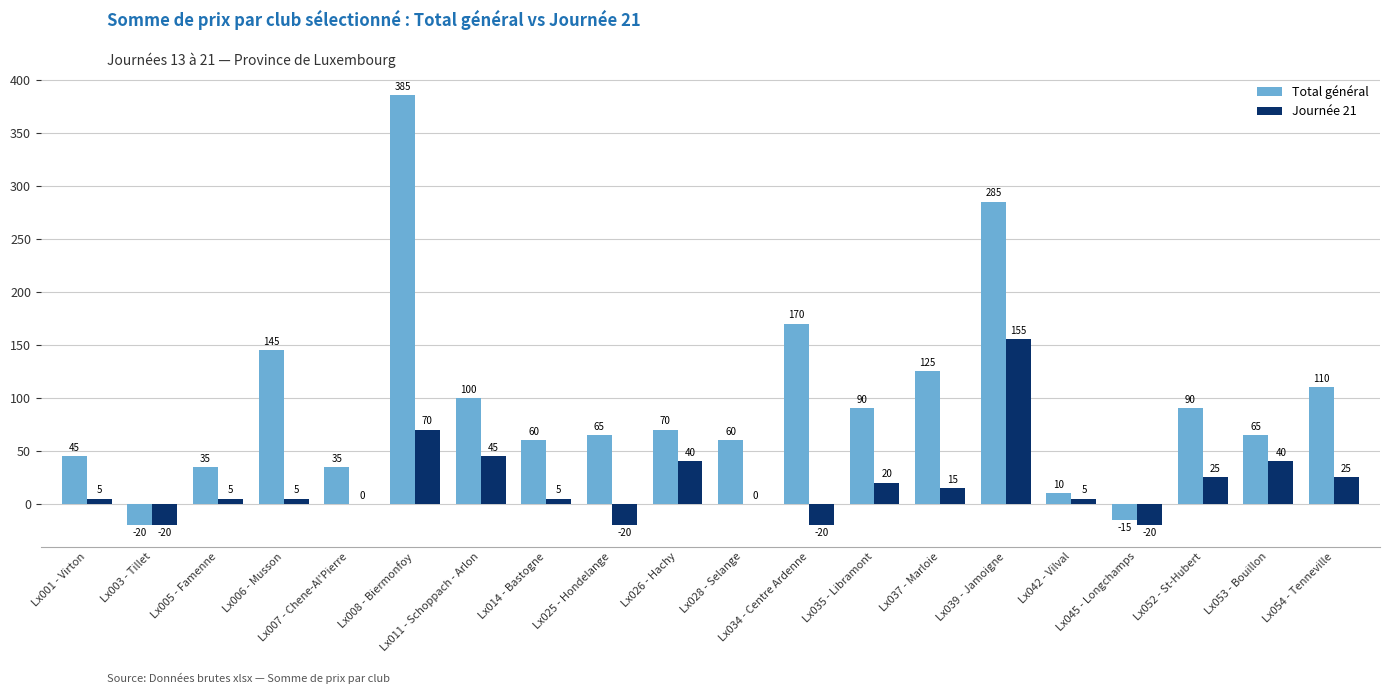

What is the maximum value shown in the chart?

385